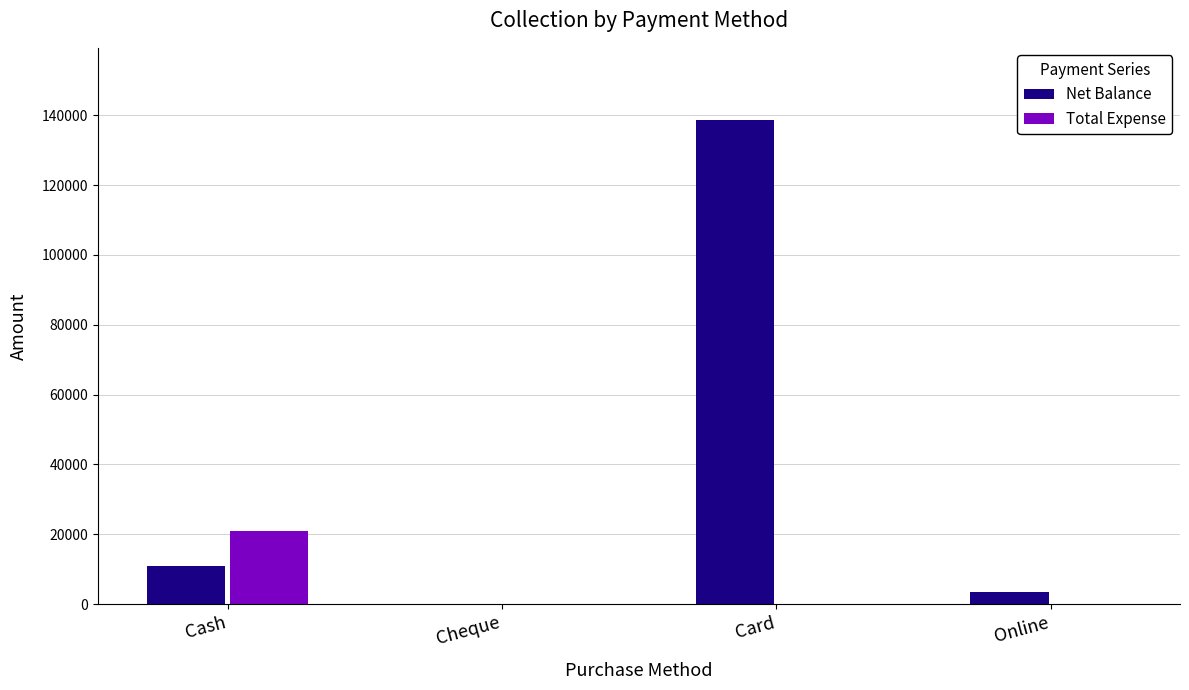

Is it true that Net Balance equals 3600 at Online?

True